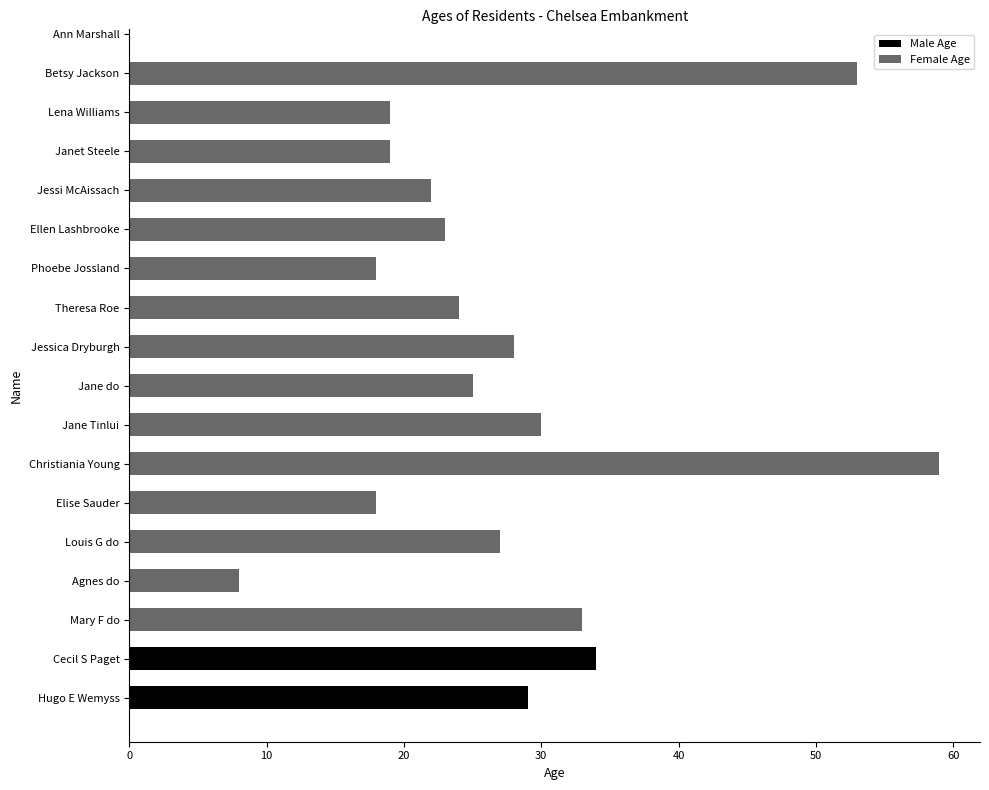

What is the difference between the maximum and minimum values in the Male Age series?

5